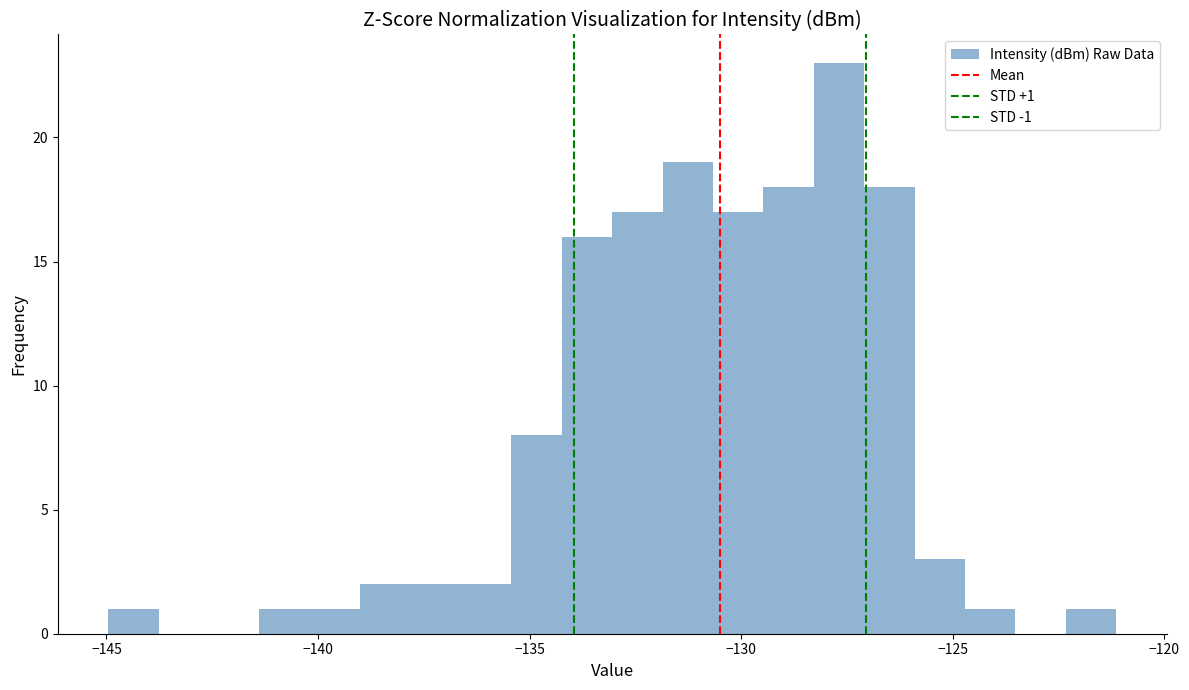

Around what value on the x-axis is the tallest bar? Give the approximate position of its centre, as read against the axis.

-127.5